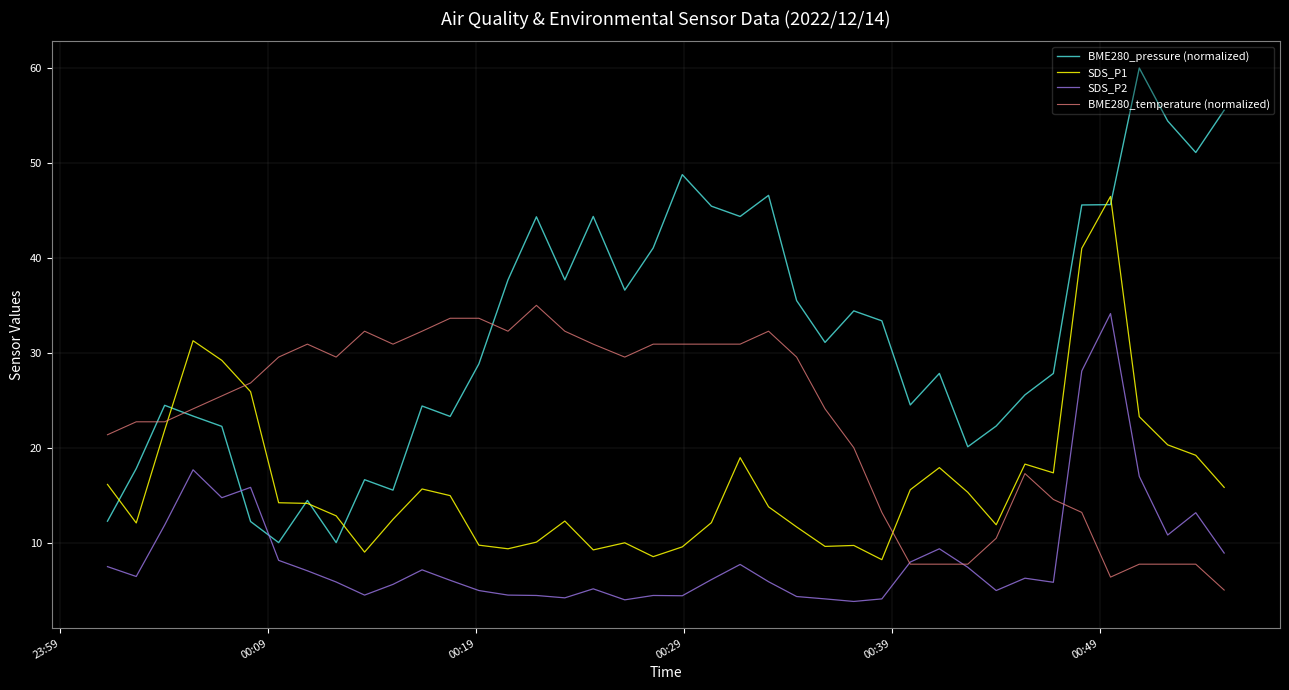

What is the minimum value shown in the chart?

3.8